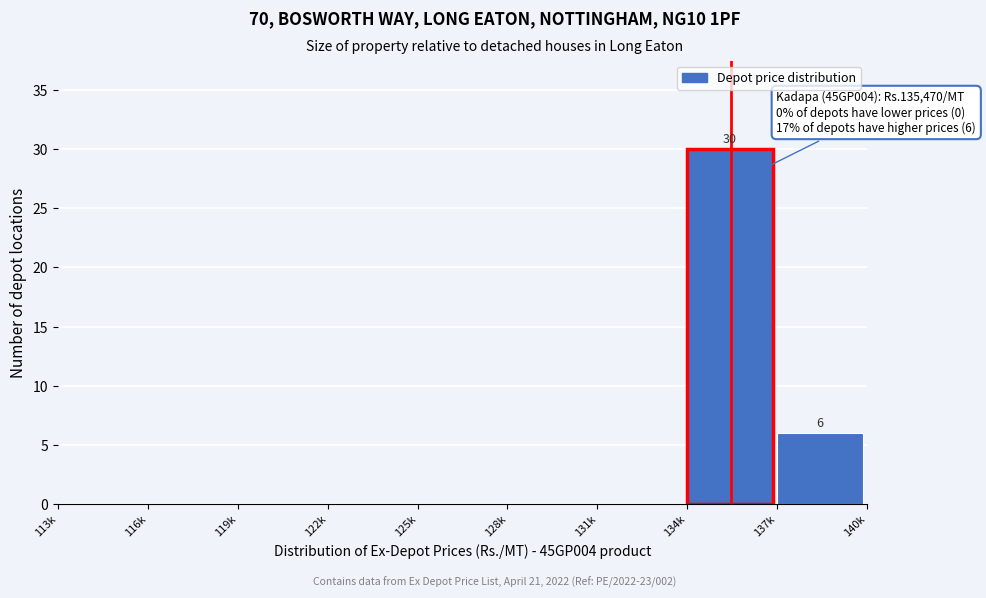

Reading left to right, what are all the values shown in this chart?

113k=0	116k=0	119k=0	122k=0	125k=0	128k=0	131k=0	134k=30	137k=6